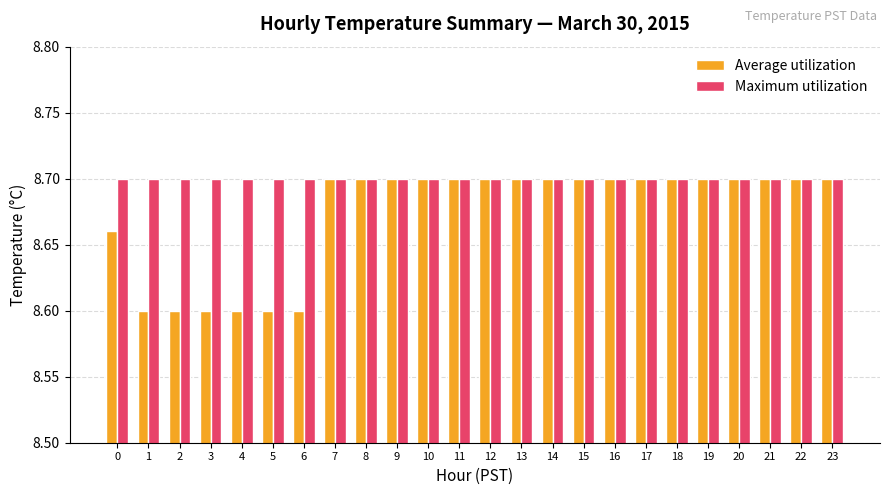

Which series changed the most between 6 and 7?

Average utilization